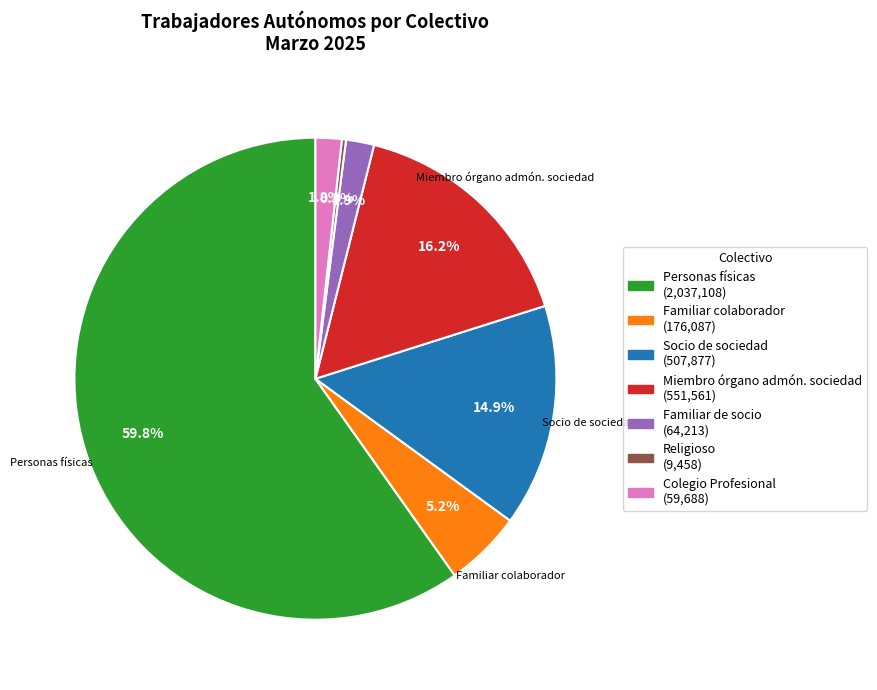

Is there a majority slice in this chart?

Yes